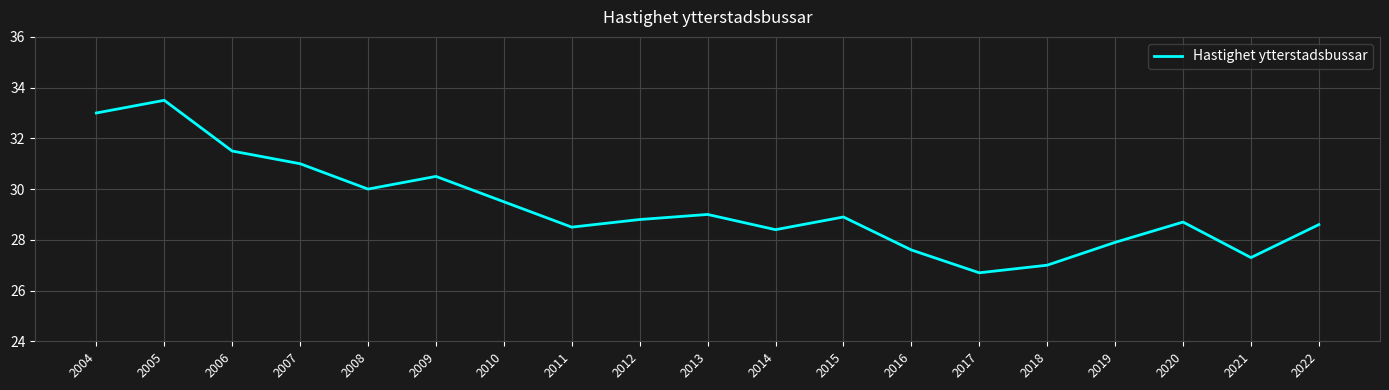

Is it true that the value at 2013 is 8.3?

False